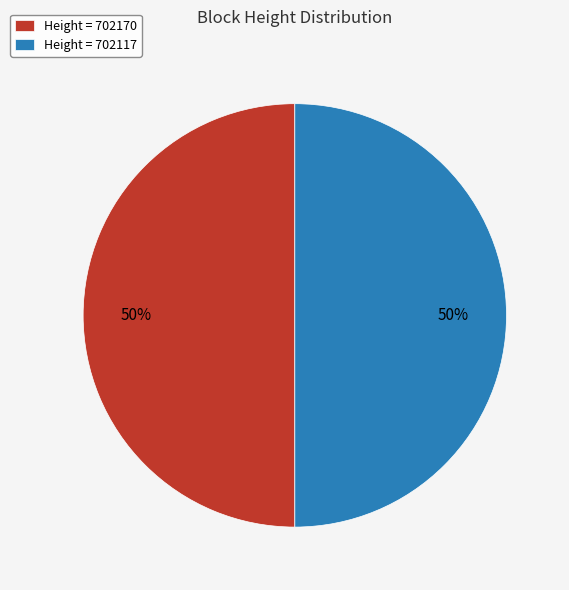

Approximately how many times larger is the value at Height = 702117 compared to Height = 702170?

1.0